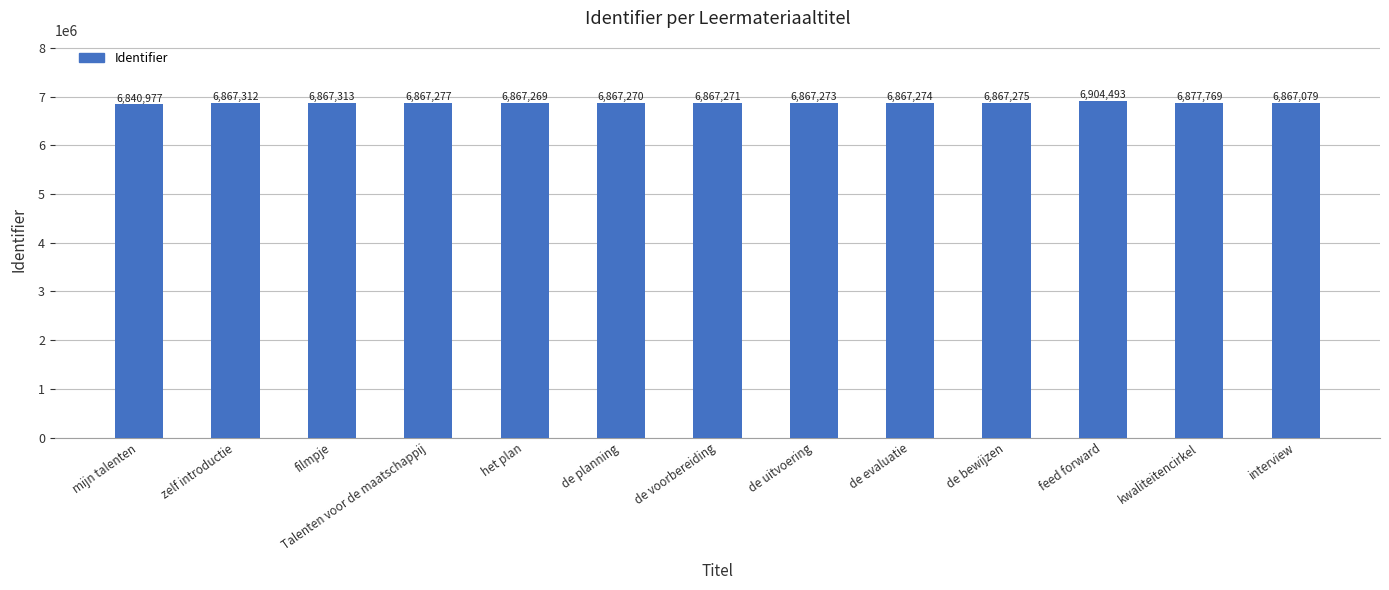

What is the maximum value shown in the chart?

6904493